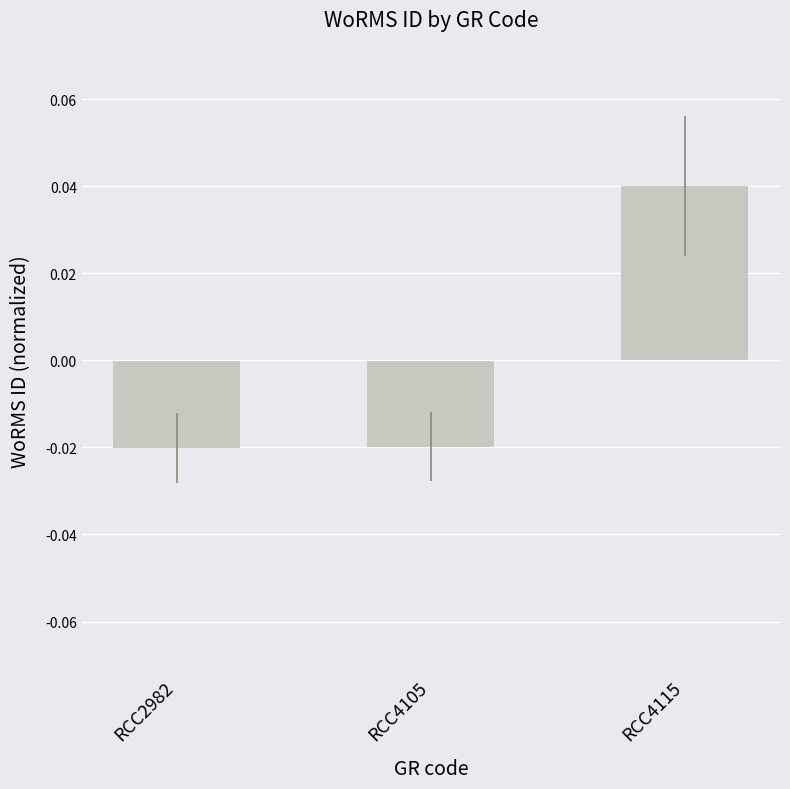

Which label corresponds to the largest value in the chart?

RCC4115